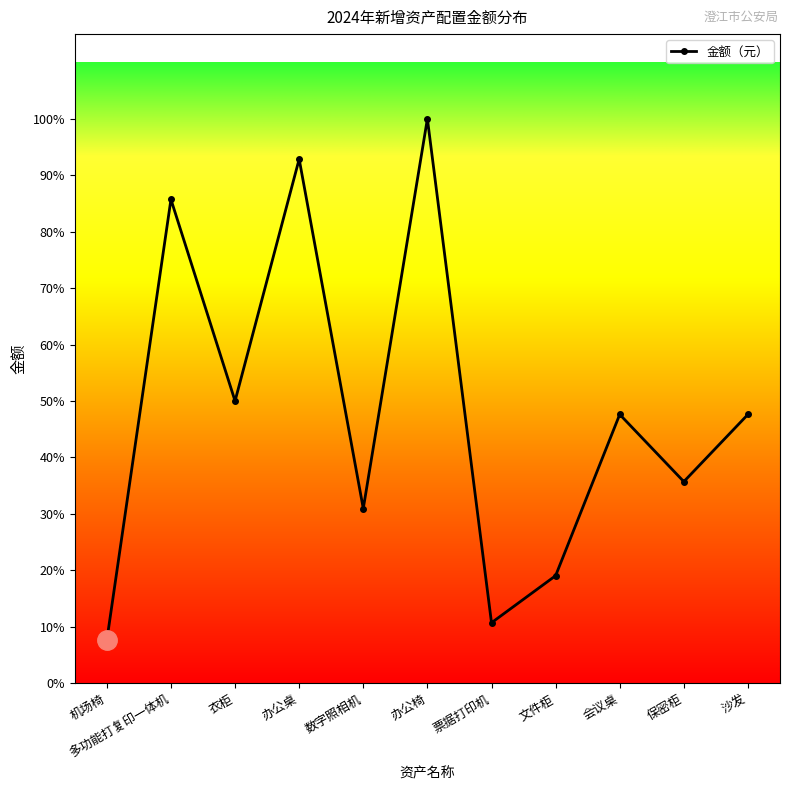

Does the chart have visible grid lines?

No